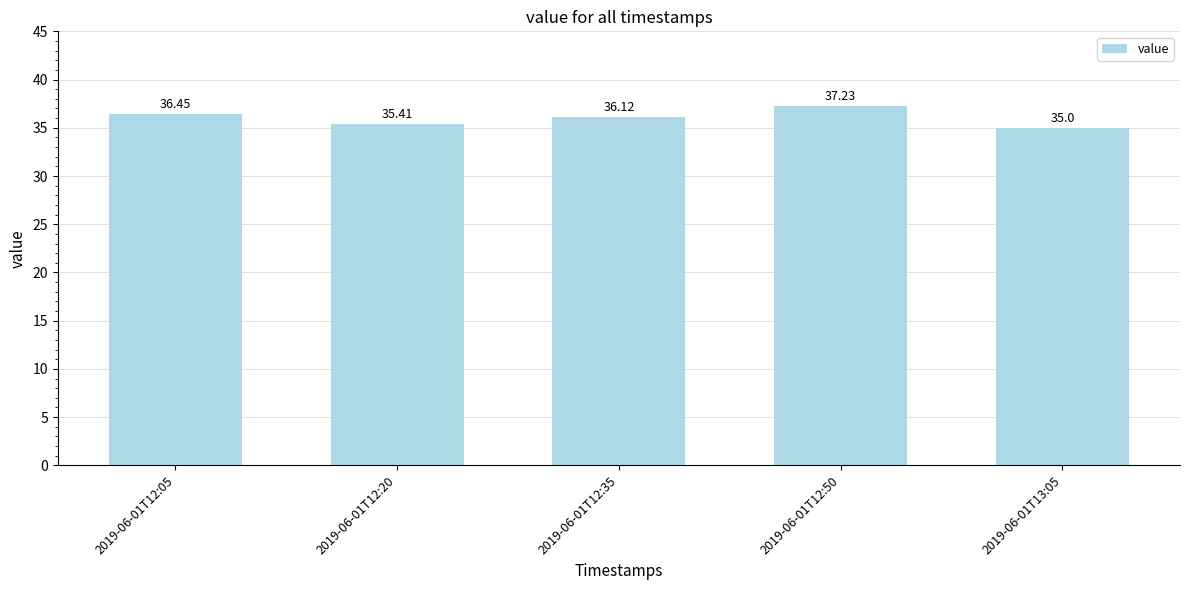

Rank the categories by value from highest to lowest.

2019-06-01T12:50, 2019-06-01T12:05, 2019-06-01T12:35, 2019-06-01T12:20, 2019-06-01T13:05